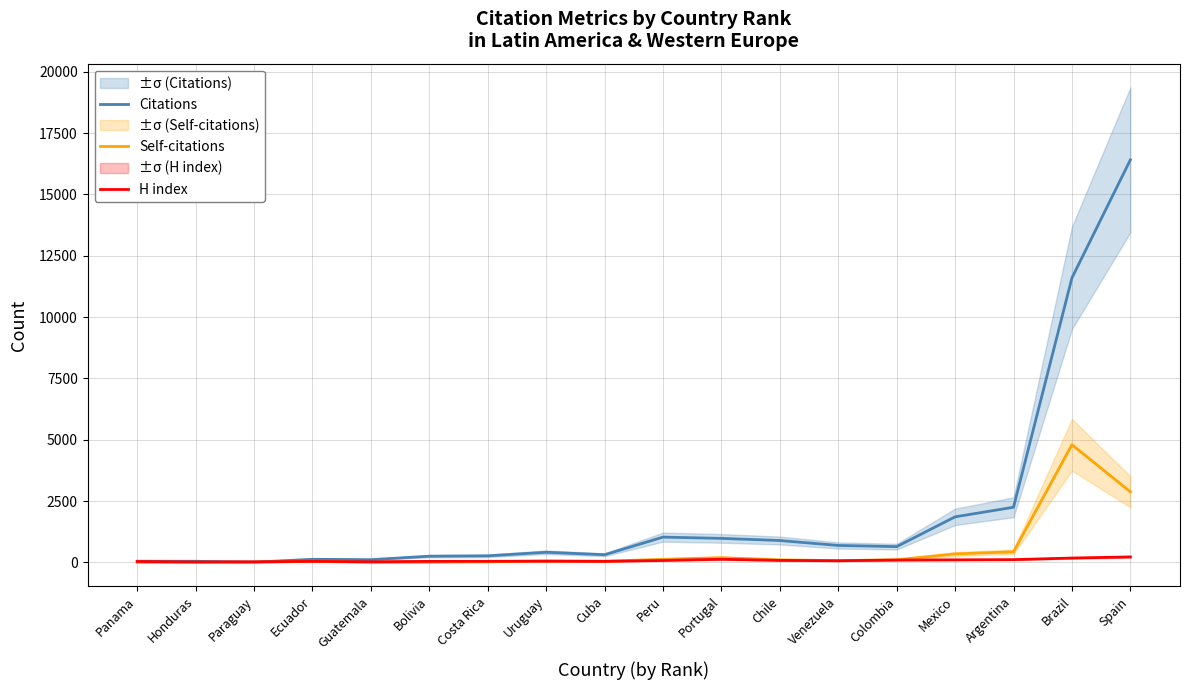

Is the value of H index at Brazil greater than the value of Citations at Brazil?

No